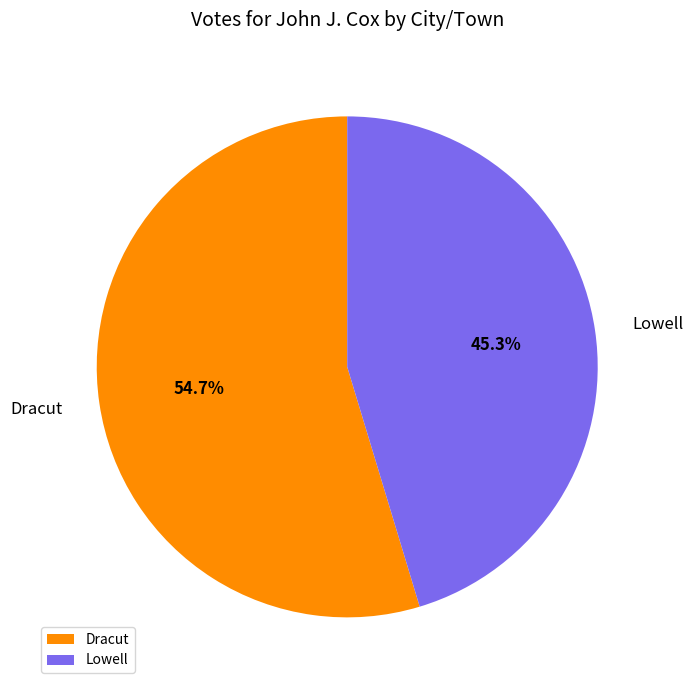

How many slices are in this pie chart?

2